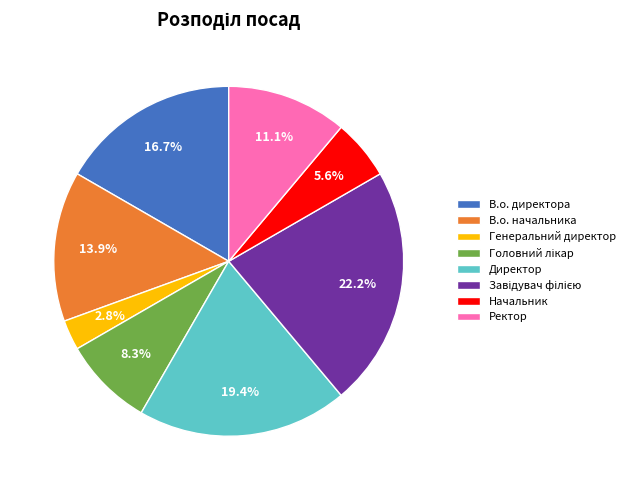

Combined, what portion of the pie is В.о. директора and Директор?

36.1%